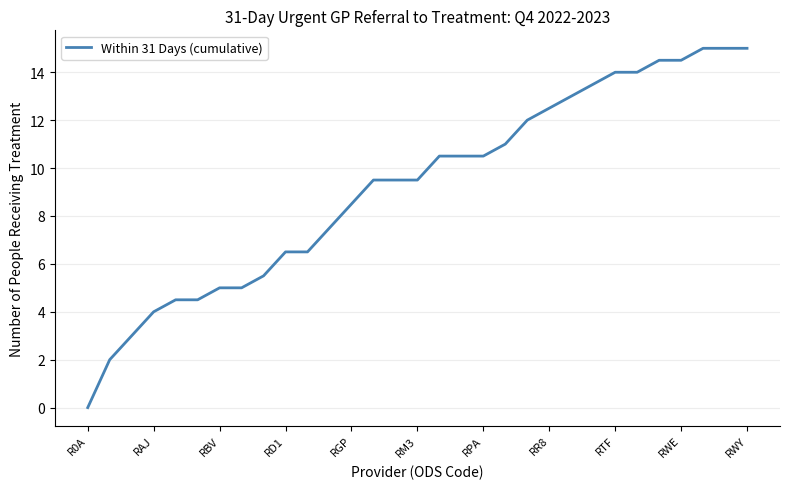

What is the greatest value displayed?

15.0